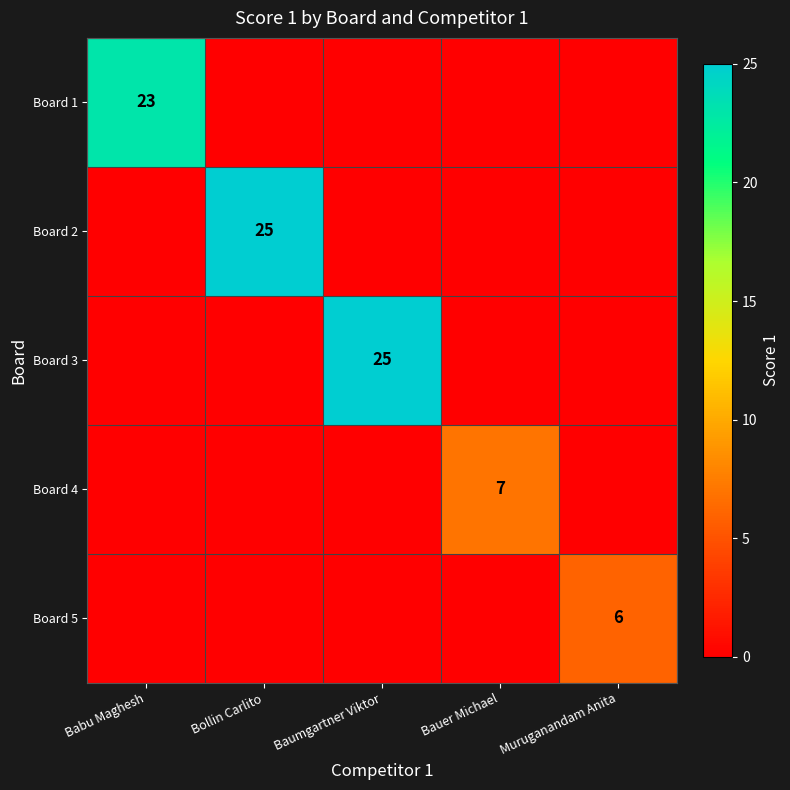

True or false: Board 4 has a value of 3 at Bauer Michael.

False